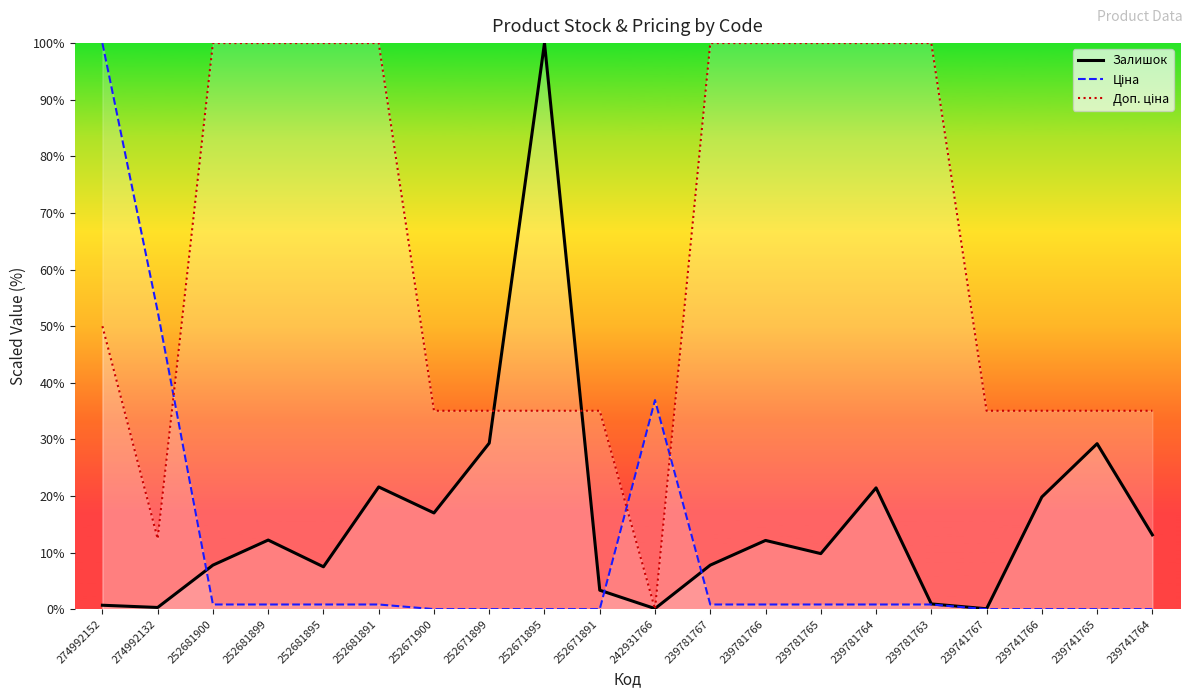

Which series has the largest total across all categories?

Доп. ціна